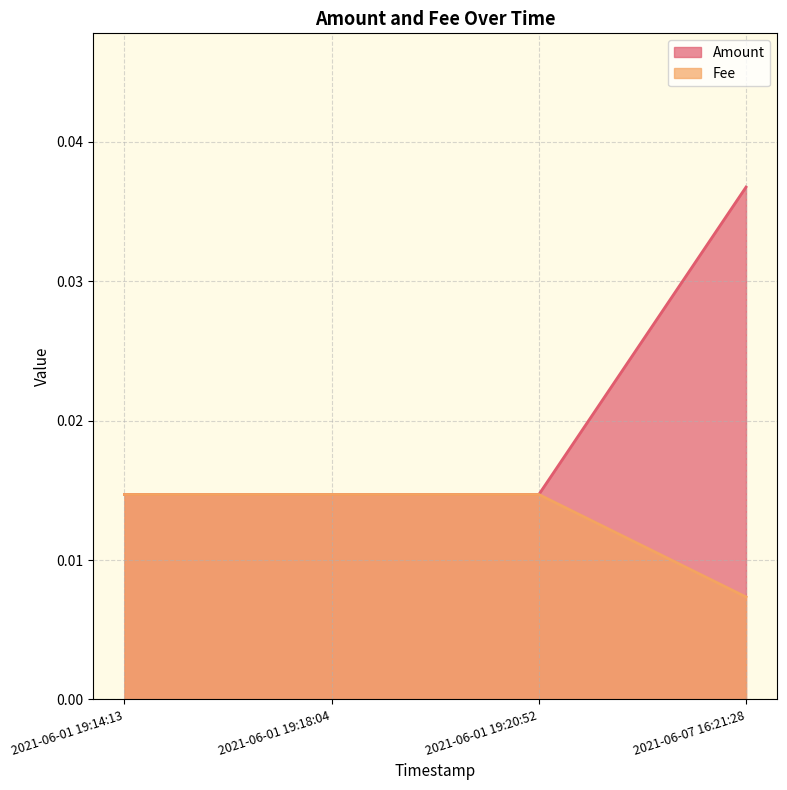

What are all the series names shown in the legend?

Amount, Fee